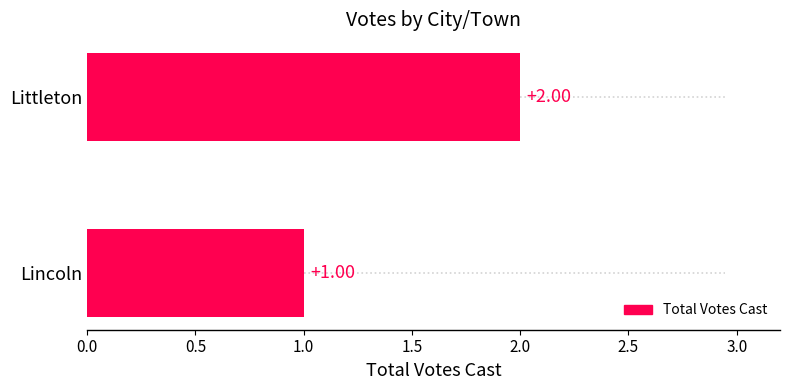

What is the sum of the values at Littleton and Lincoln?

3